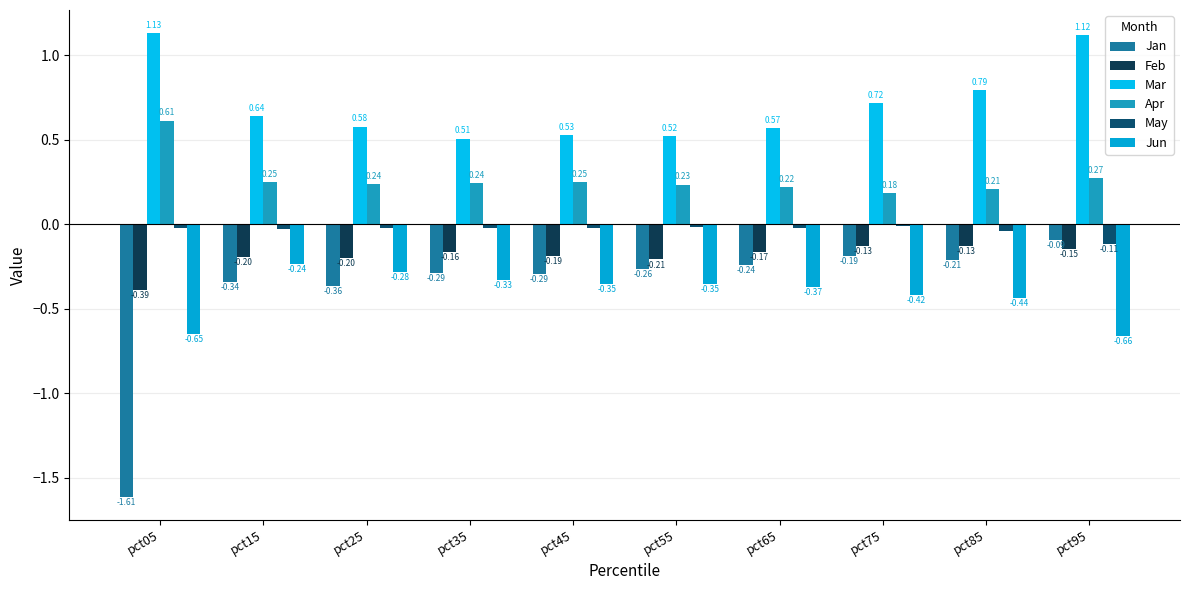

Are the bars grouped side by side (vs. stacked)?

Yes